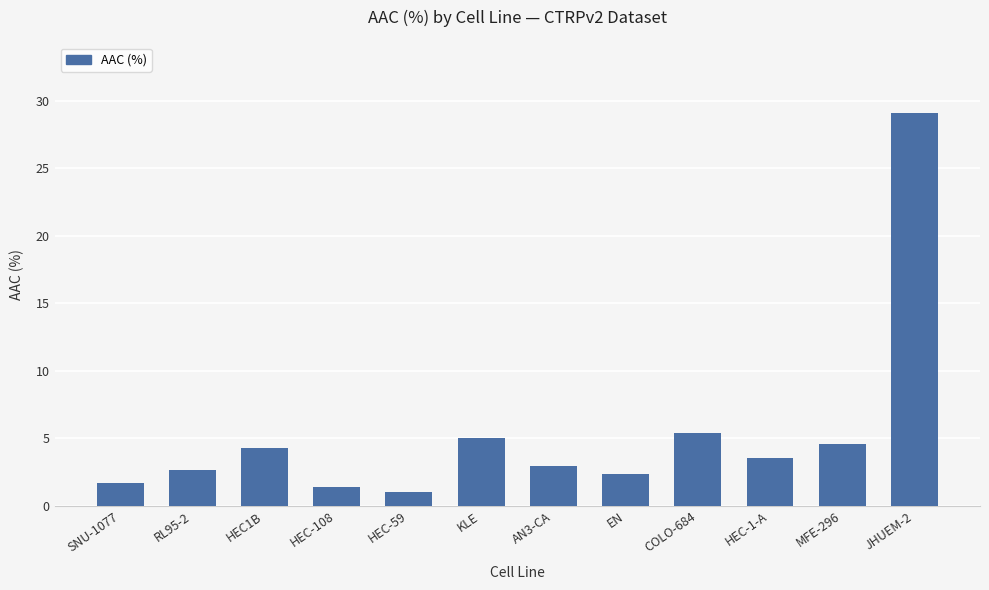

What is the difference between the maximum and minimum values?

28.0